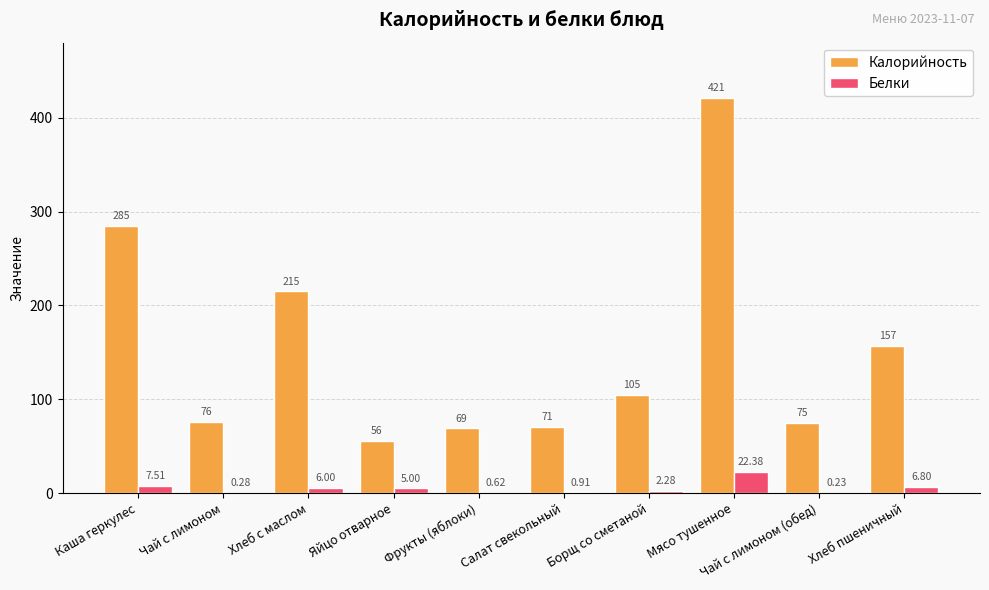

At which label is Белки closest to 11?

Каша геркулес